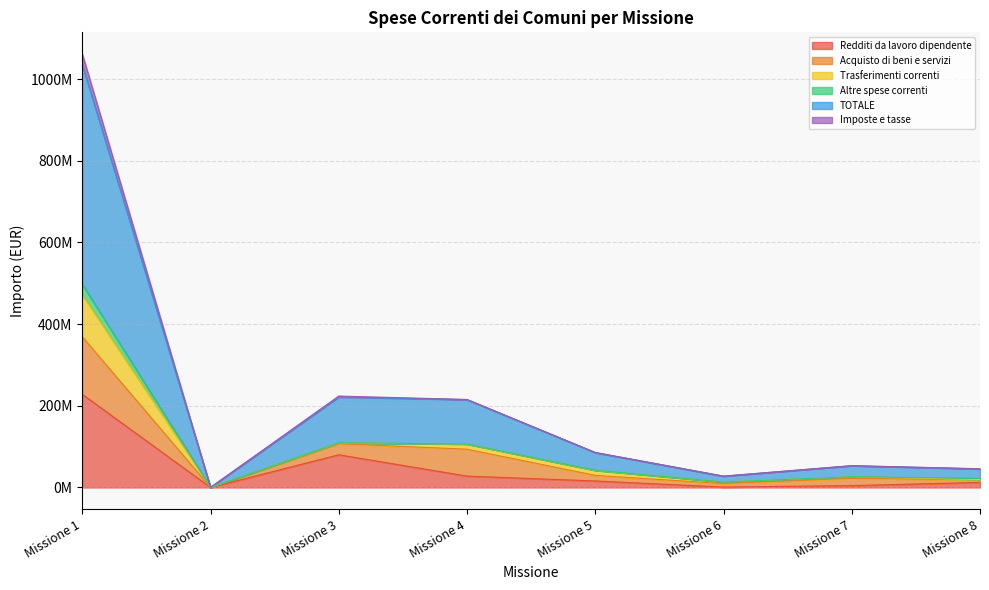

What are all the series names shown in the legend?

Redditi da lavoro dipendente, Acquisto di beni e servizi, Trasferimenti correnti, Altre spese correnti, TOTALE, Imposte e tasse